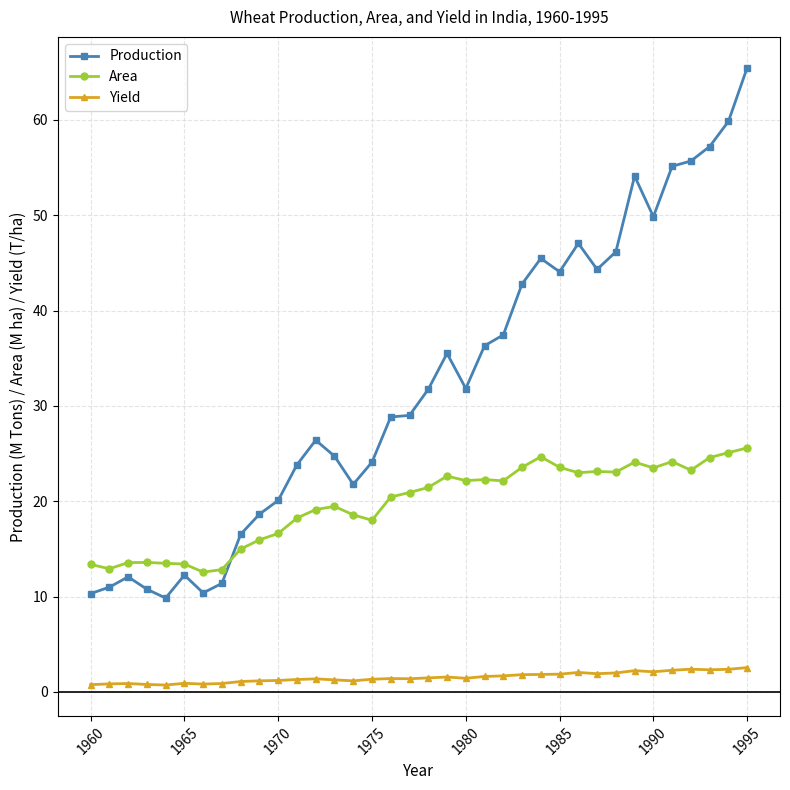

Which series has the largest total across all categories?

Production